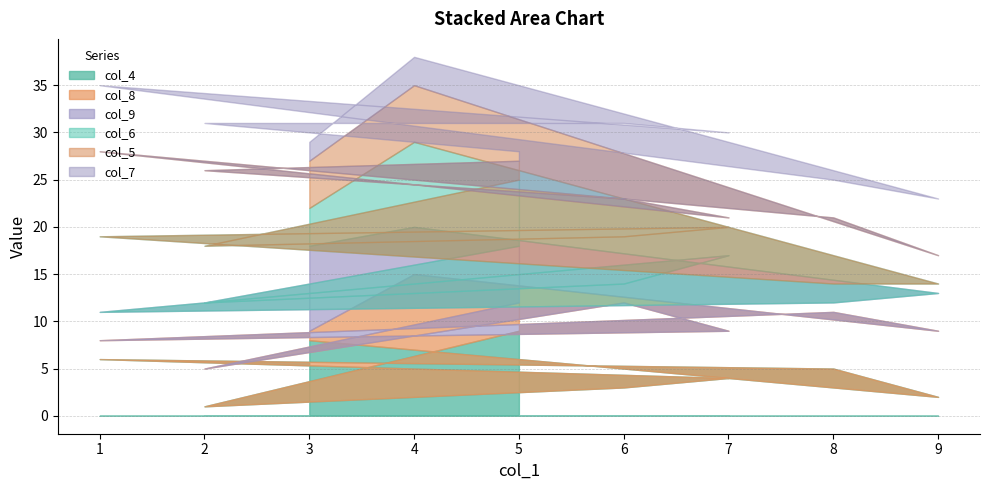

Is it true that col_4 equals 6 at 1?

True